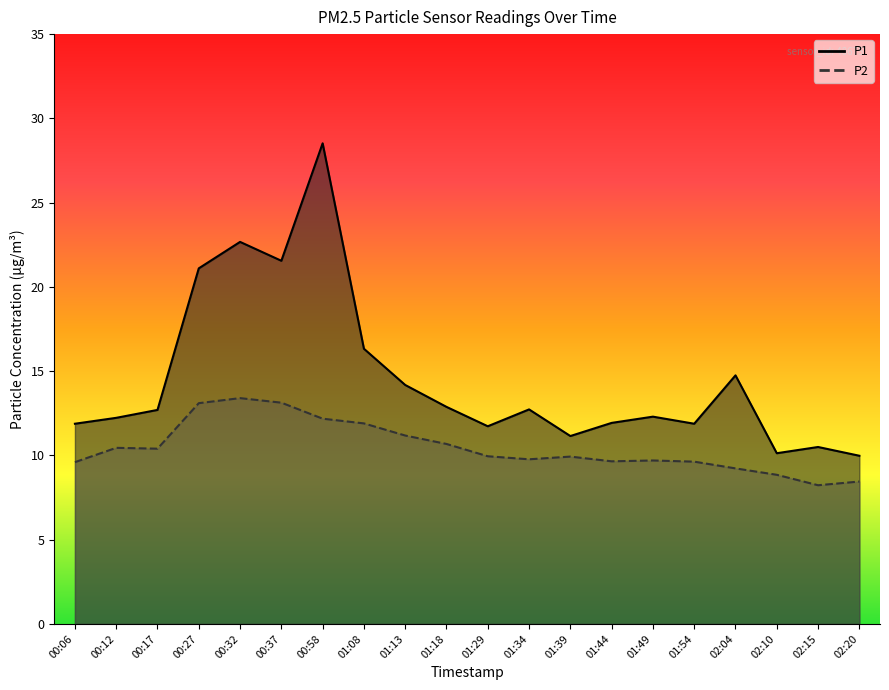

True or false: P1 and P2 intersect in this chart.

False